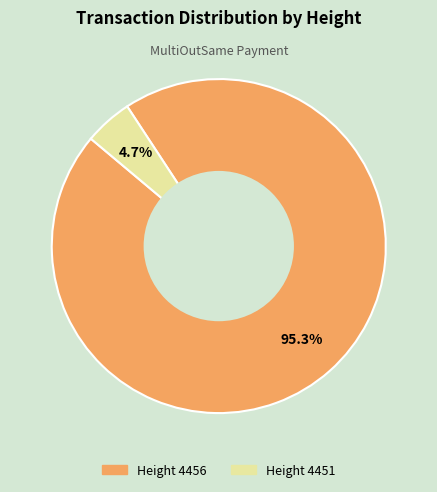

Does any single category account for the majority?

Yes